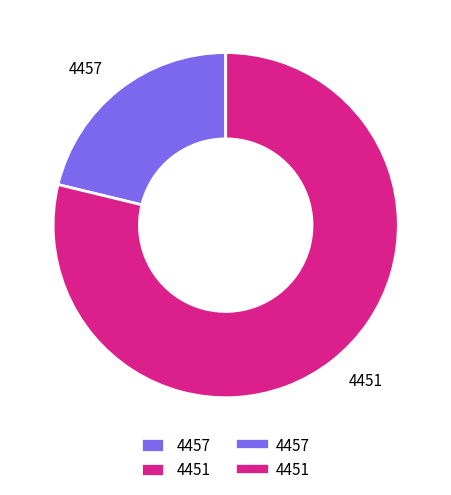

The 4457 slice represents 32% of the pie. True or false?

False